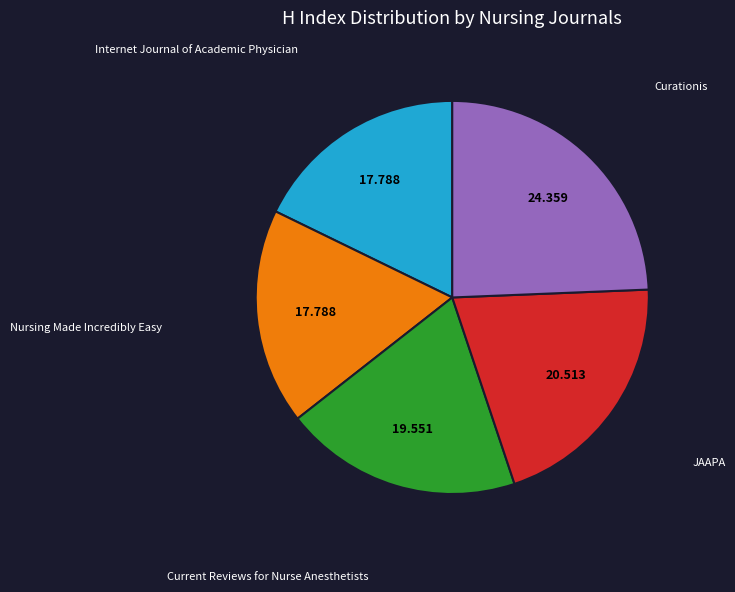

How many segments does this pie chart have?

5